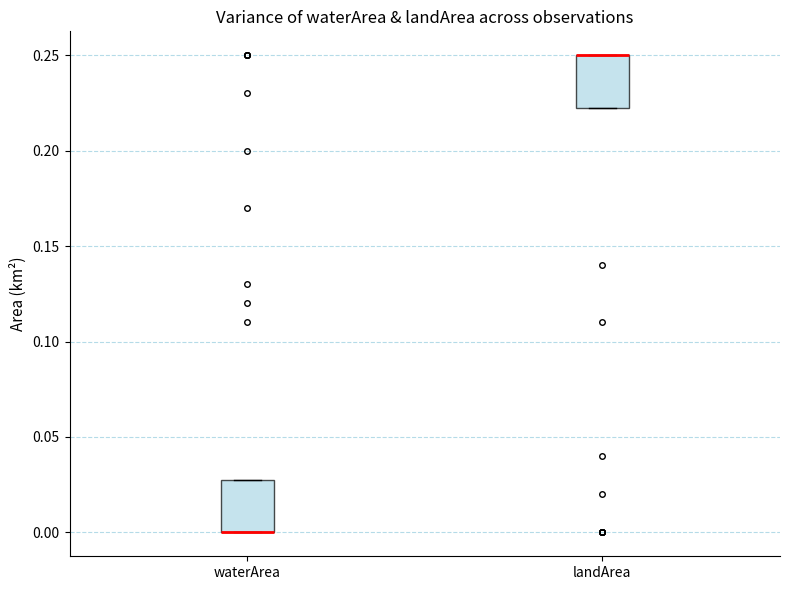

Reading left to right, transcribe this box plot: for each box, give where its median line is, the range the box spans, and where its two whiskers end, as read against the y-axis. The values are not printed on the chart, so give them approximately, as read against the axis.

waterArea: median 0.000 (drawn on the box's lower edge), box 0.000 to 0.030, whiskers 0.000 to 0.030
landArea: median 0.250 (drawn on the box's upper edge), box 0.225 to 0.250, whiskers 0.225 to 0.250